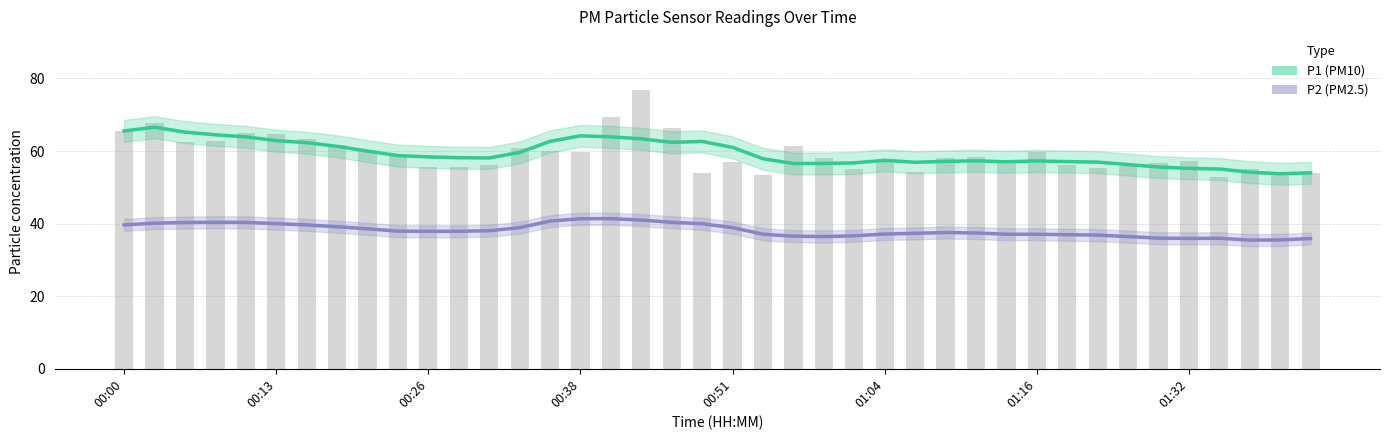

What is the approximate value of P2 (PM2.5) at 00:51?

40.3